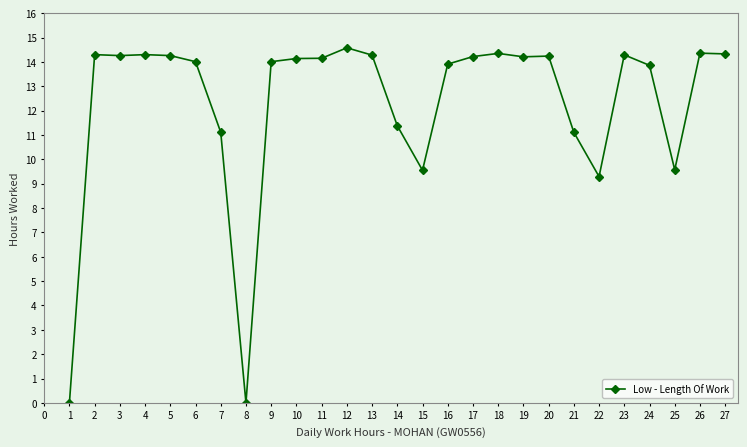

What is the change in value from 5 to 15?

-4.7